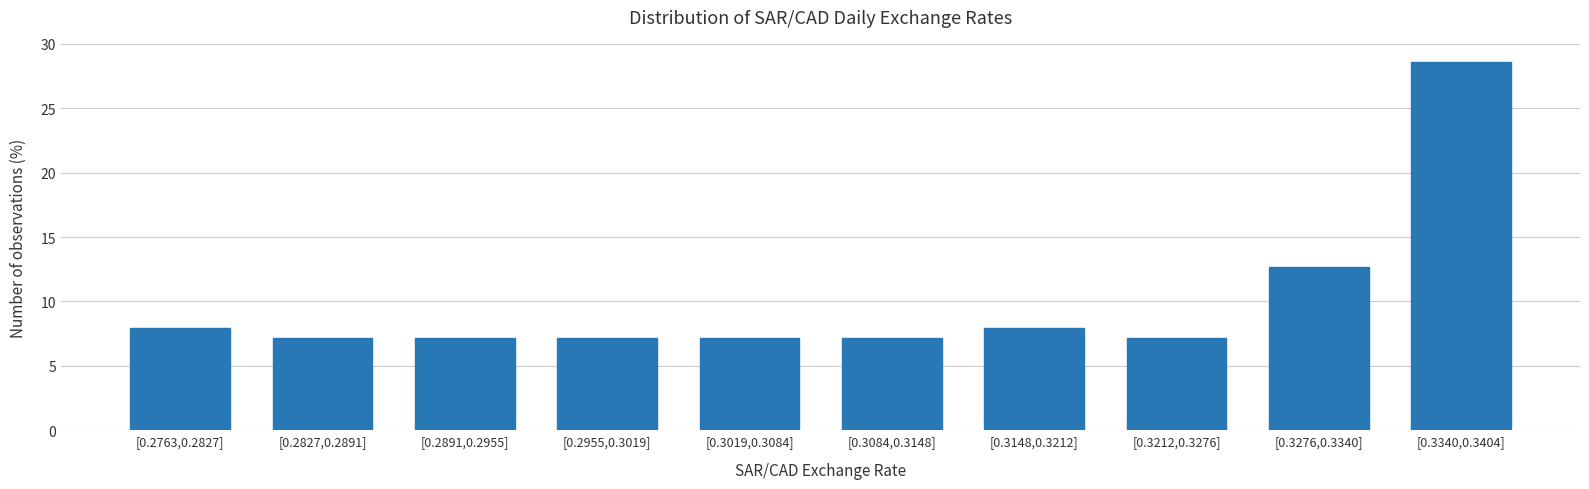

Reading right to left, list all the values displayed in this chart.

[0.3340,0.3404]=28.6	[0.3276,0.3340]=12.7	[0.3212,0.3276]=7.1	[0.3148,0.3212]=7.9	[0.3084,0.3148]=7.1	[0.3019,0.3084]=7.1	[0.2955,0.3019]=7.1	[0.2891,0.2955]=7.1	[0.2827,0.2891]=7.1	[0.2763,0.2827]=7.9